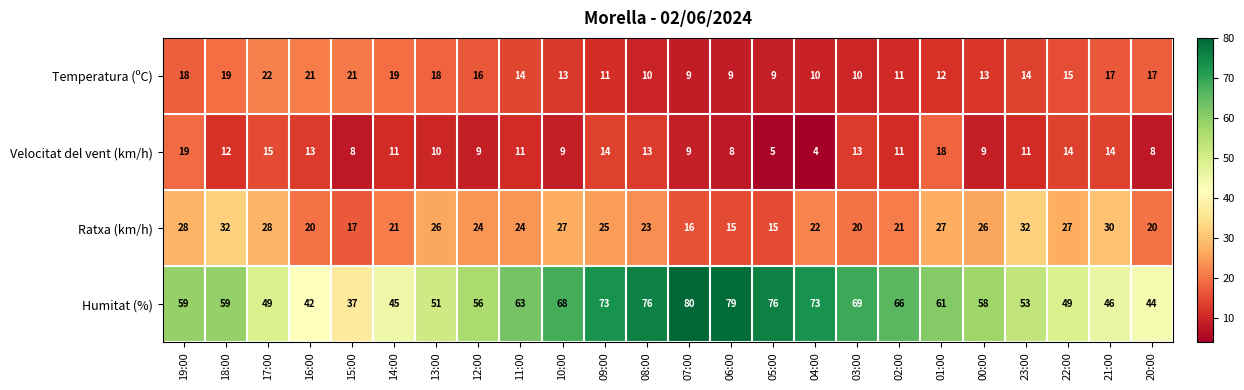

At how many categories does at least one series exceed 29?

24